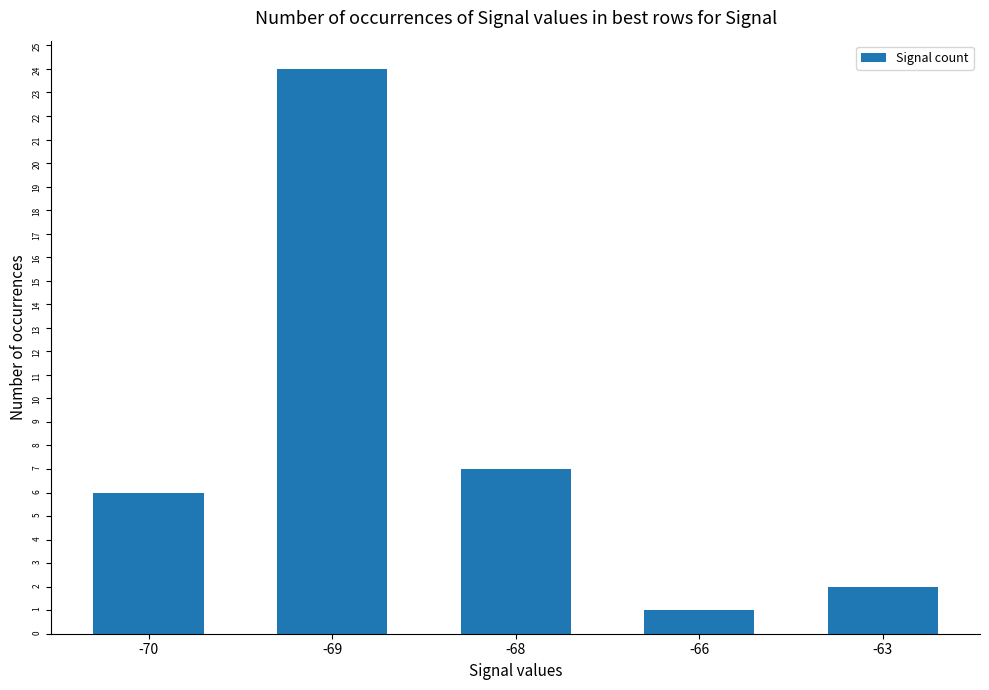

What is the average value?

8